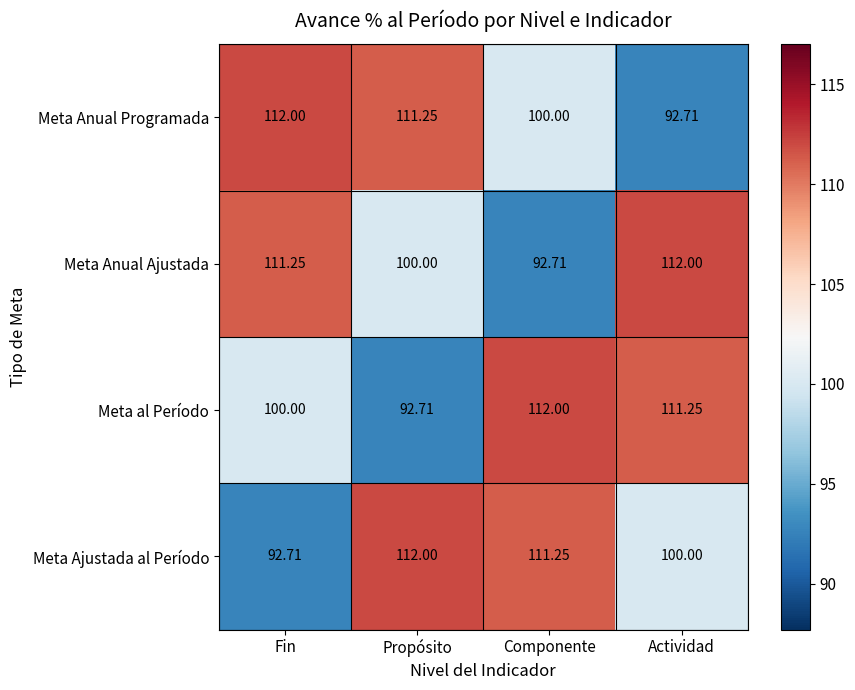

Rank the series at Actividad from lowest to highest value.

Meta Anual Programada, Meta Ajustada al Período, Meta al Período, Meta Anual Ajustada